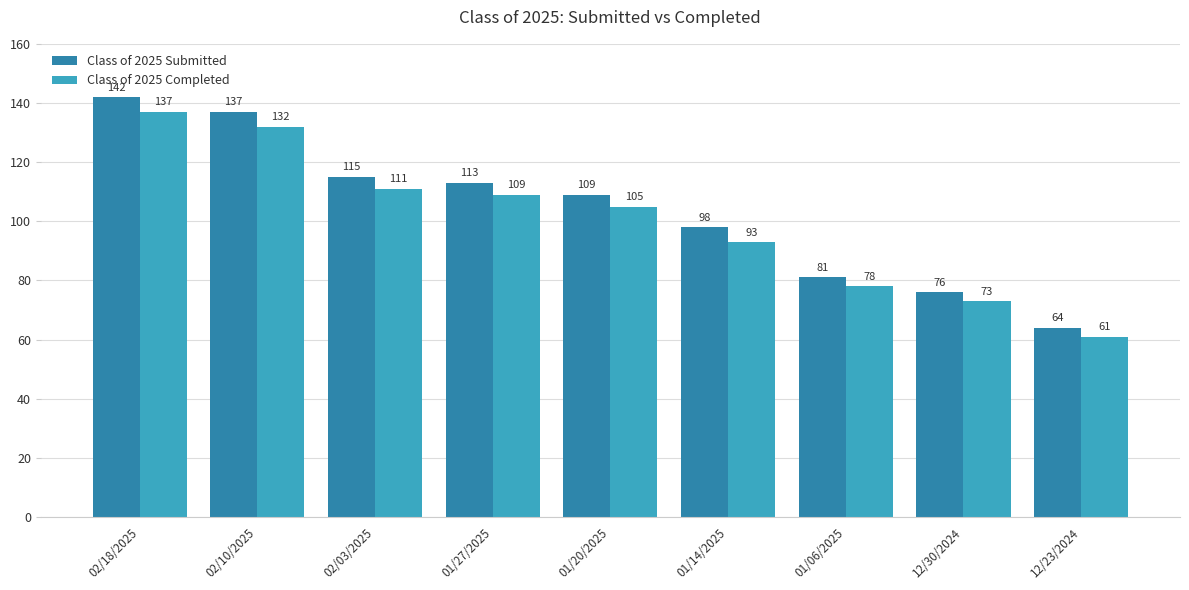

Is it true that Class of 2025 Completed equals 188 at 01/20/2025?

False